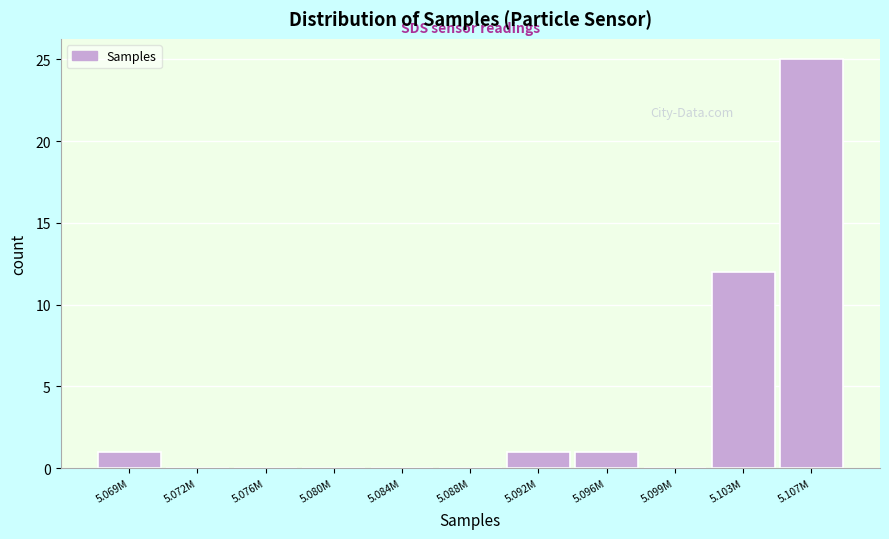

Reading left to right, transcribe all the data shown in this chart.

5.069M=1	5.072M=0	5.076M=0	5.080M=0	5.084M=0	5.088M=0	5.092M=1	5.096M=1	5.099M=0	5.103M=12	5.107M=25